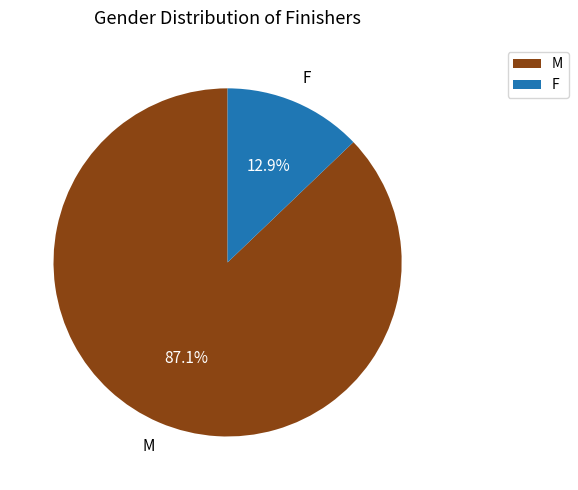

What percentage is the F slice, to the nearest percent?

13%